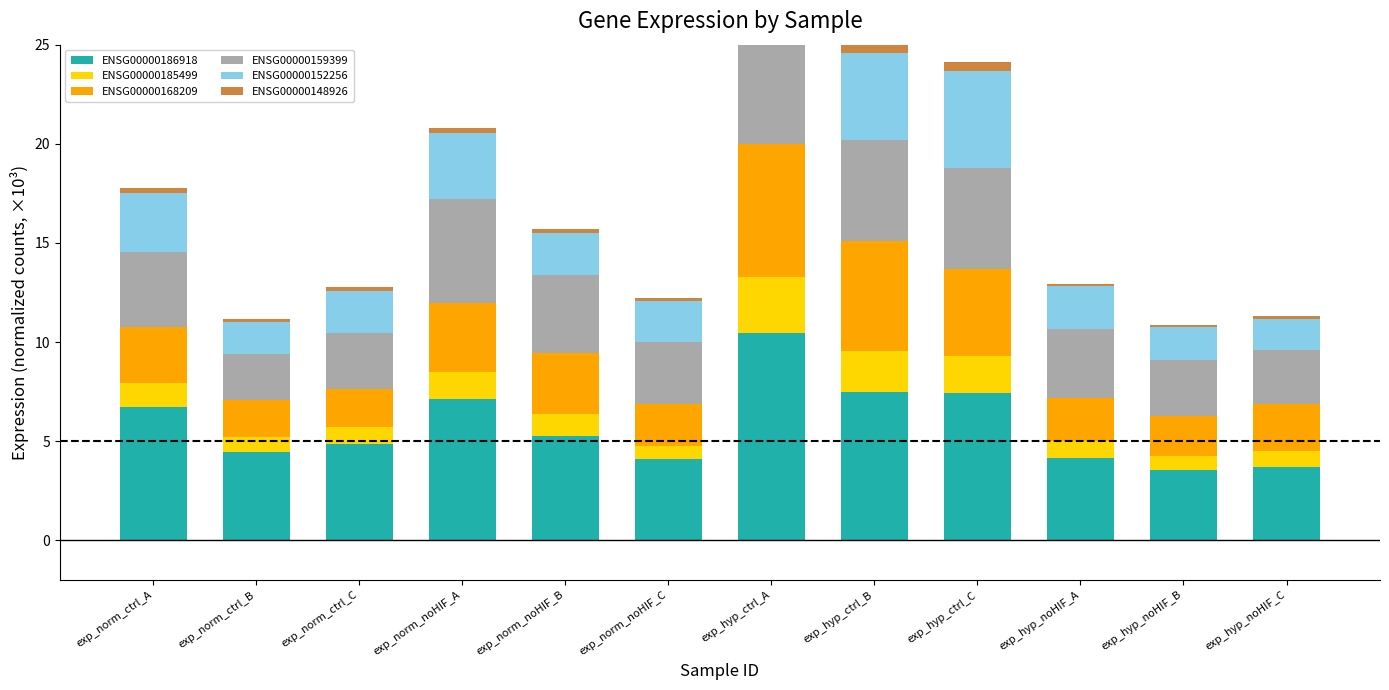

Is the value of ENSG00000159399 at exp_norm_noHIF_C greater than the value of ENSG00000186918 at exp_hyp_ctrl_C?

No